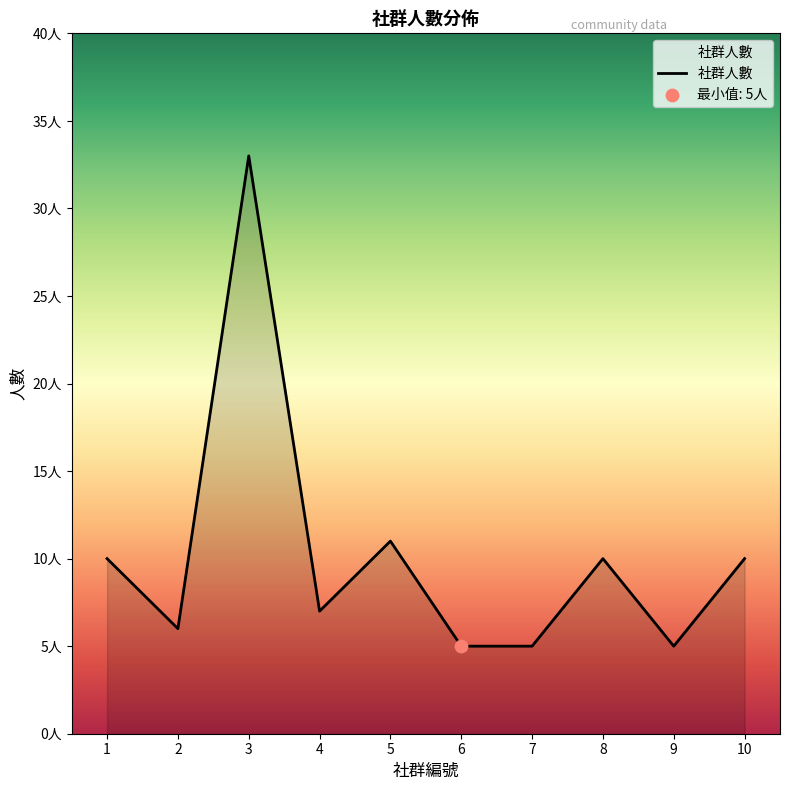

What is the change in value from 6 to 8?

+5